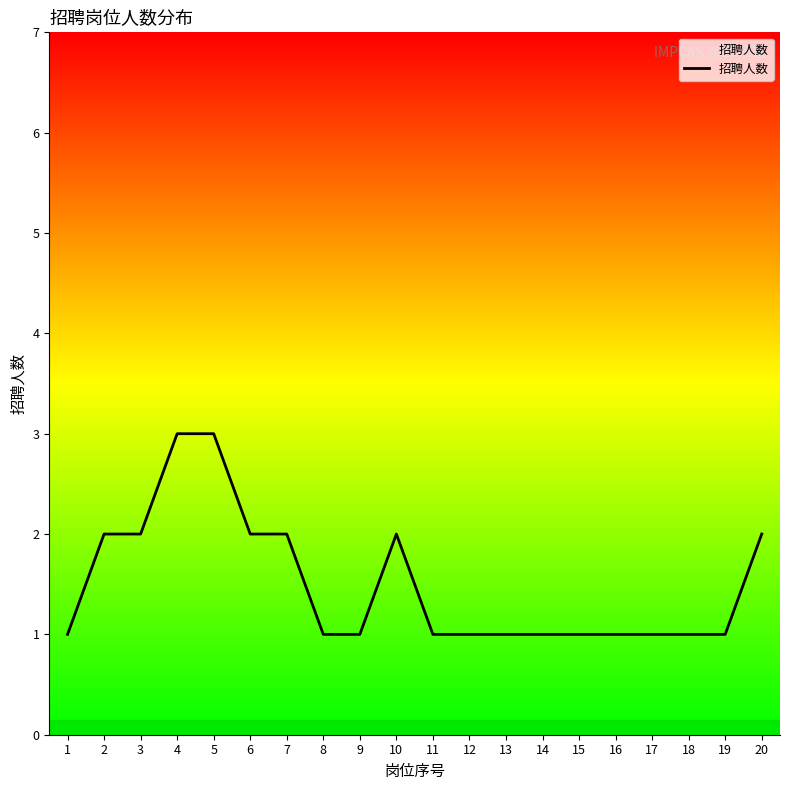

Reading right to left, list all the values displayed in this chart.

20=2	19=1	18=1	17=1	16=1	15=1	14=1	13=1	12=1	11=1	10=2	9=1	8=1	7=2	6=2	5=3	4=3	3=2	2=2	1=1